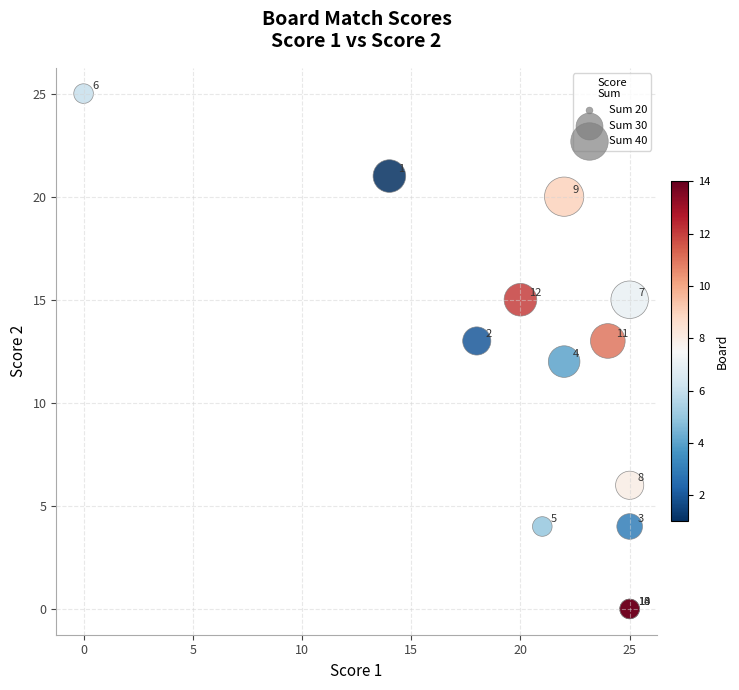

What Y value in the scatter plot is closest to 12?

12